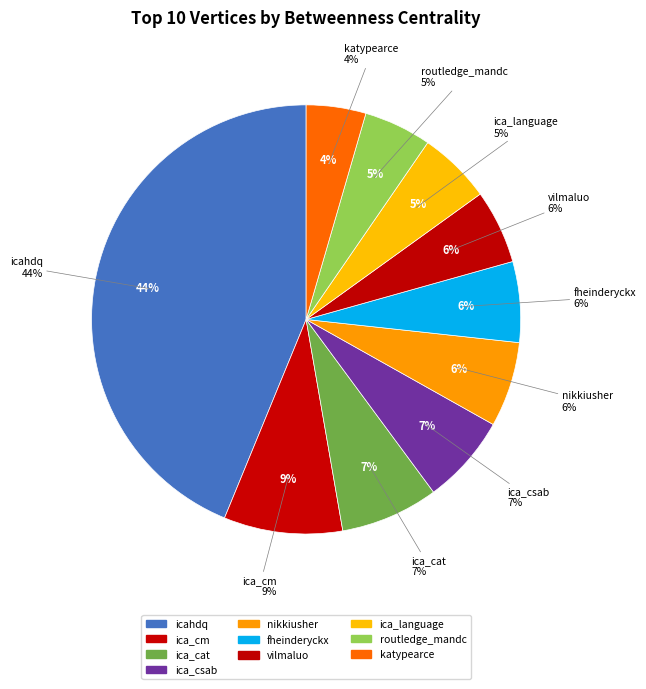

The icahdq slice represents 37% of the pie. True or false?

False